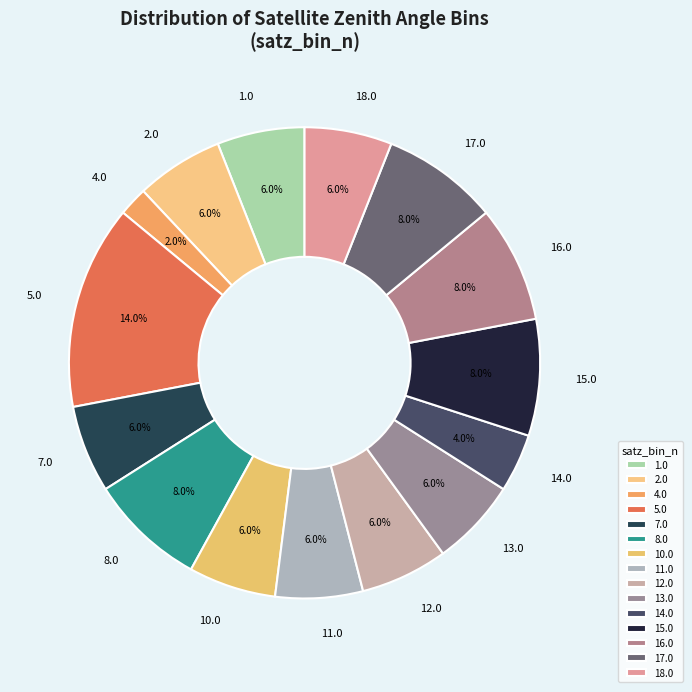

Which has a higher value, 11.0 or 17.0?

17.0